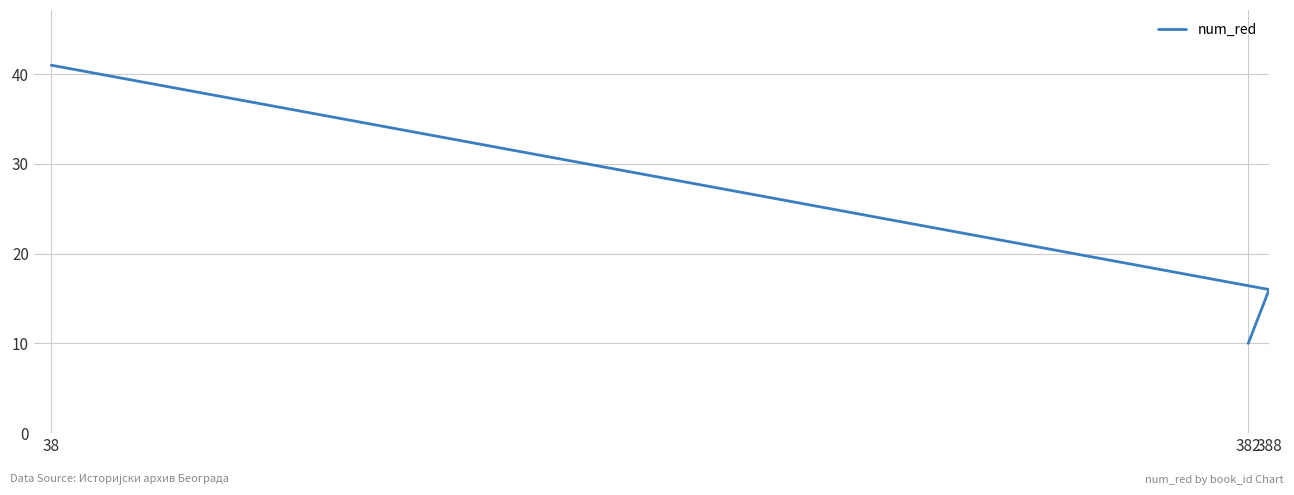

Rank the categories by value from highest to lowest.

38, 388, 382